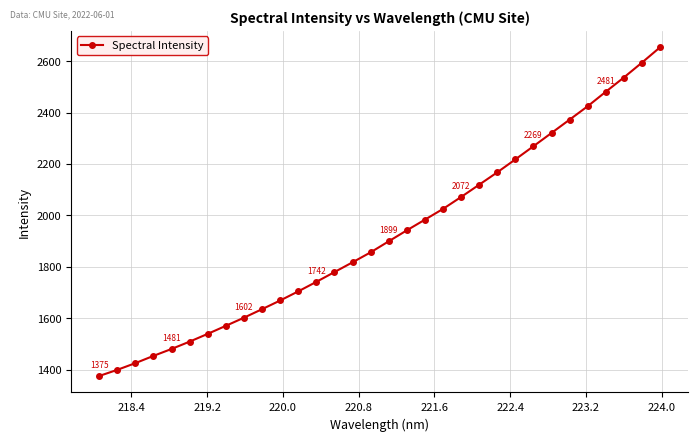

What is the value of the 2nd point from the left?

1399.3